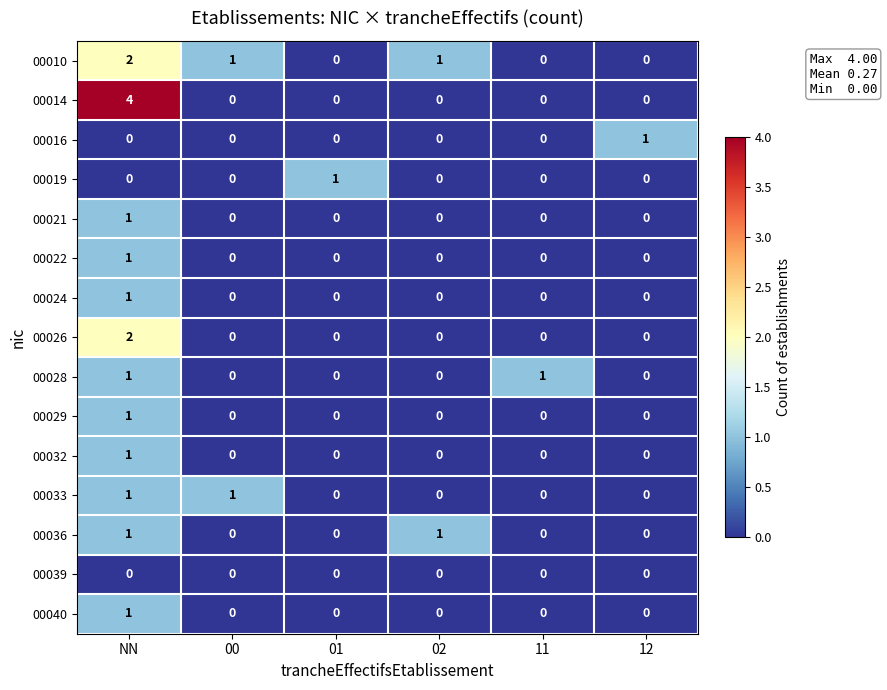

What is the maximum value shown in the chart?

4